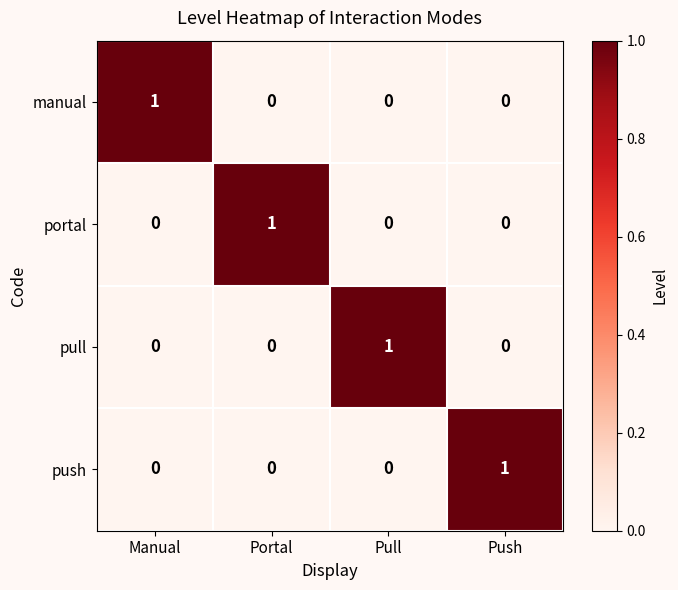

Reading left to right, list all the values displayed in this chart.

manual: 1	0	0	0
portal: 0	1	0	0
pull: 0	0	1	0
push: 0	0	0	1